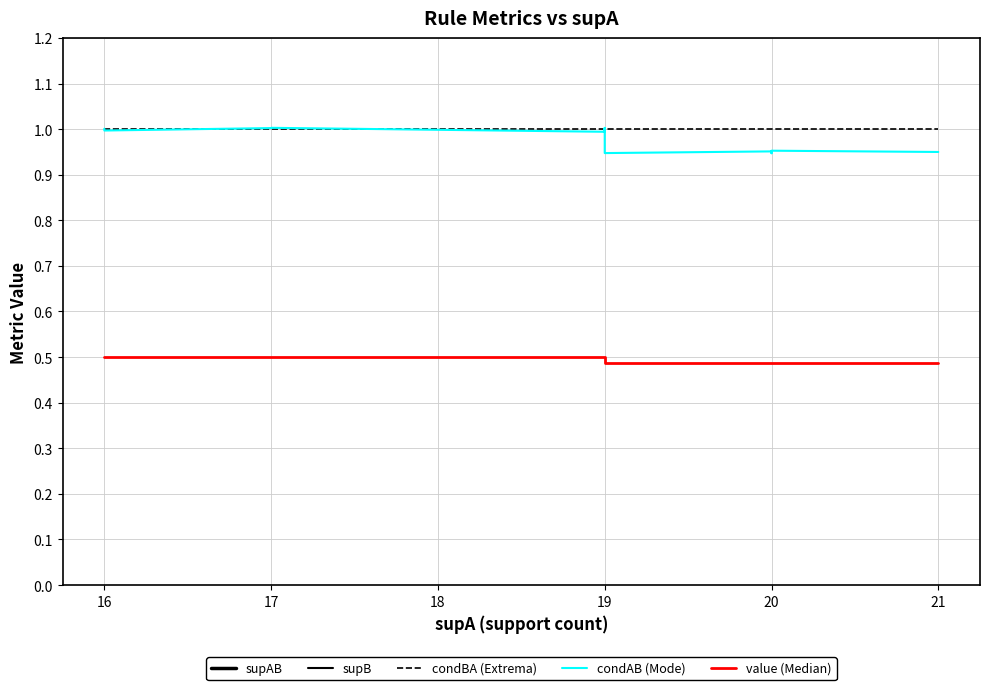

How many data points does each series have?

20